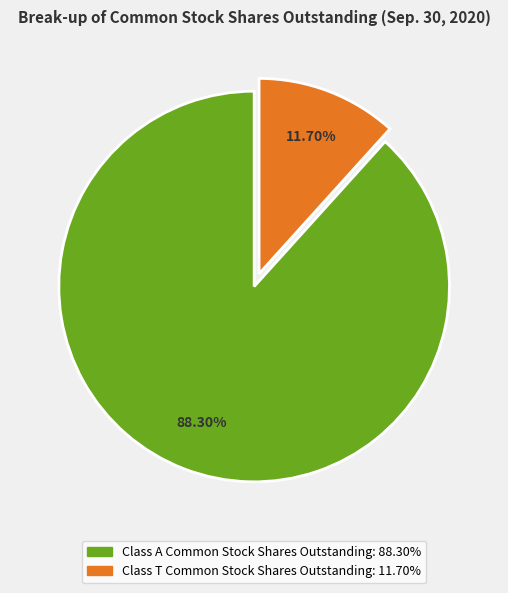

To the nearest percent, what is the combined percentage of Class T Common Stock Shares Outstanding and Class A Common Stock Shares Outstanding?

100%